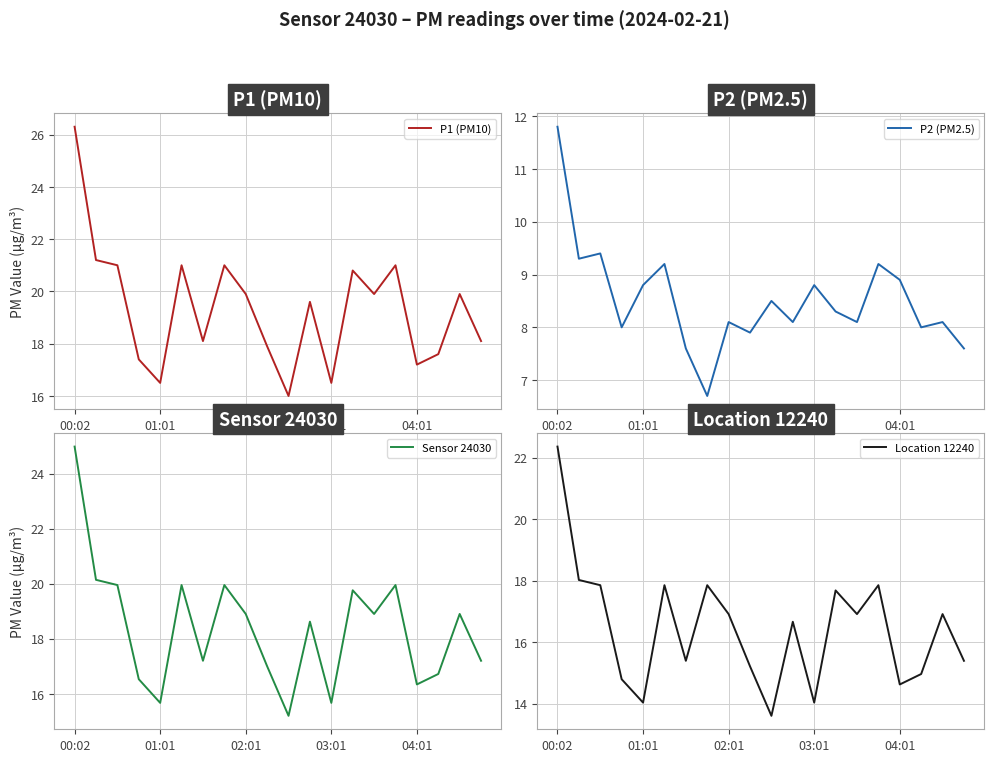

What is the maximum value for P1 (PM10)?

26.3